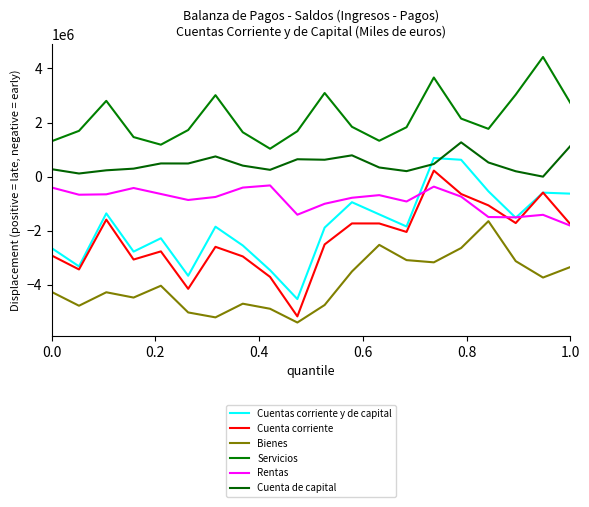

At how many categories does at least one series exceed 38674?

20